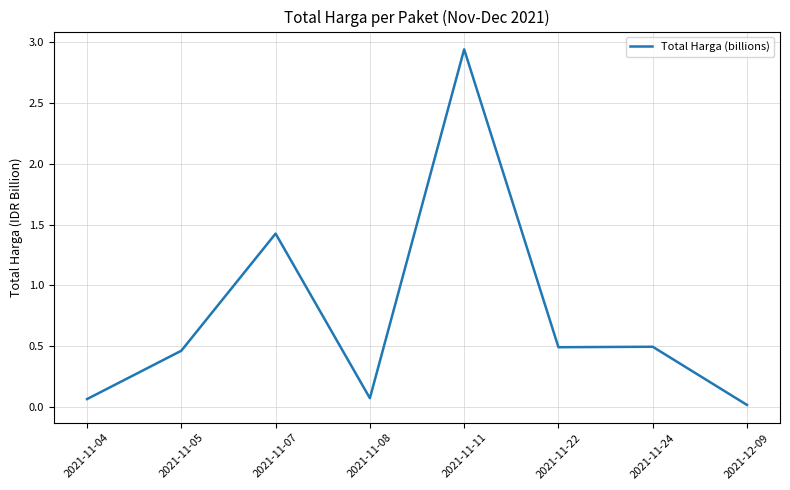

True or false: the data shows 0.7 at 2021-11-07.

False